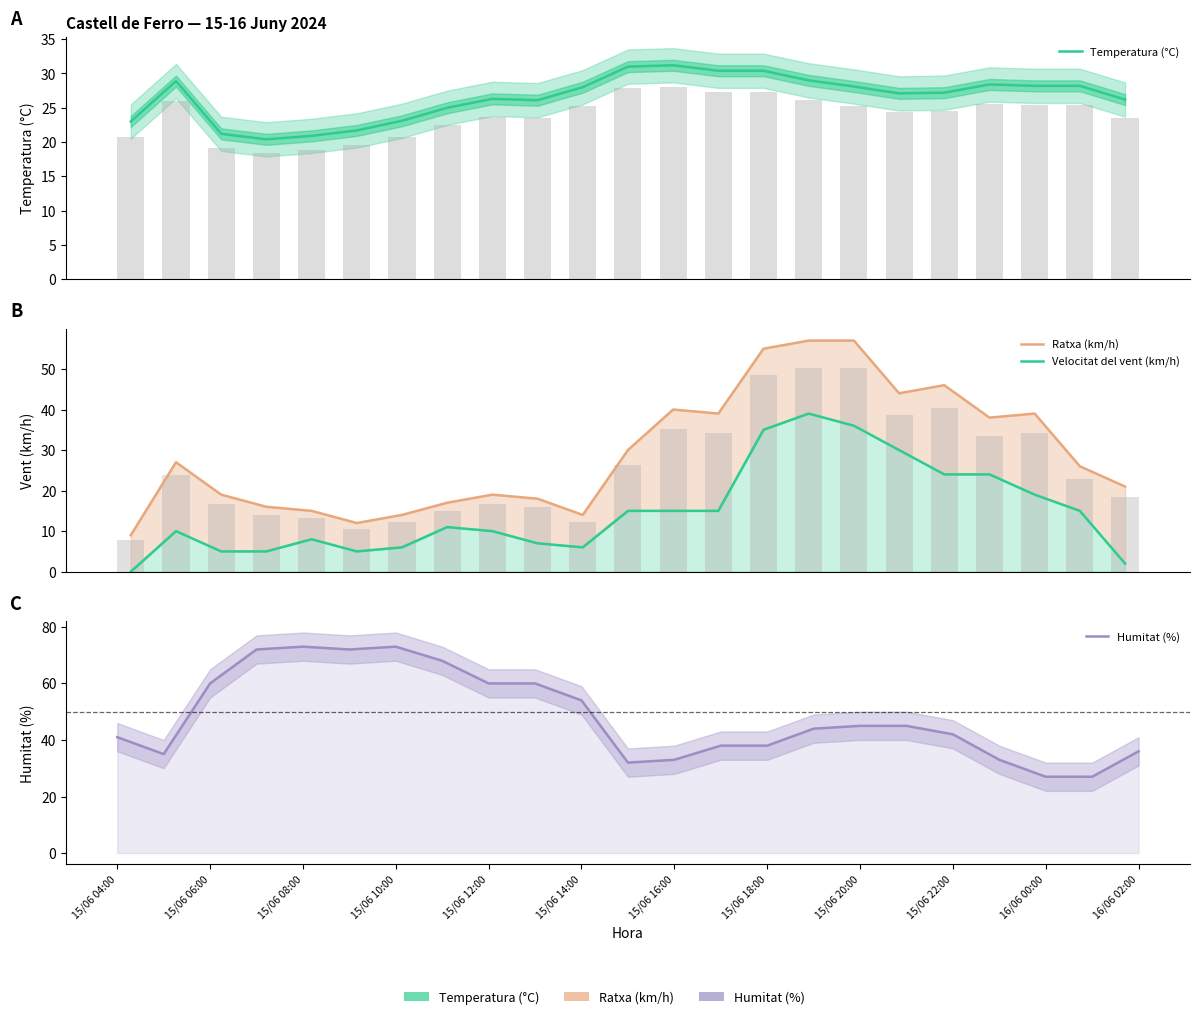

The Ratxa (km/h) series shows 10.5 at 15/06 18:00. True or false?

False